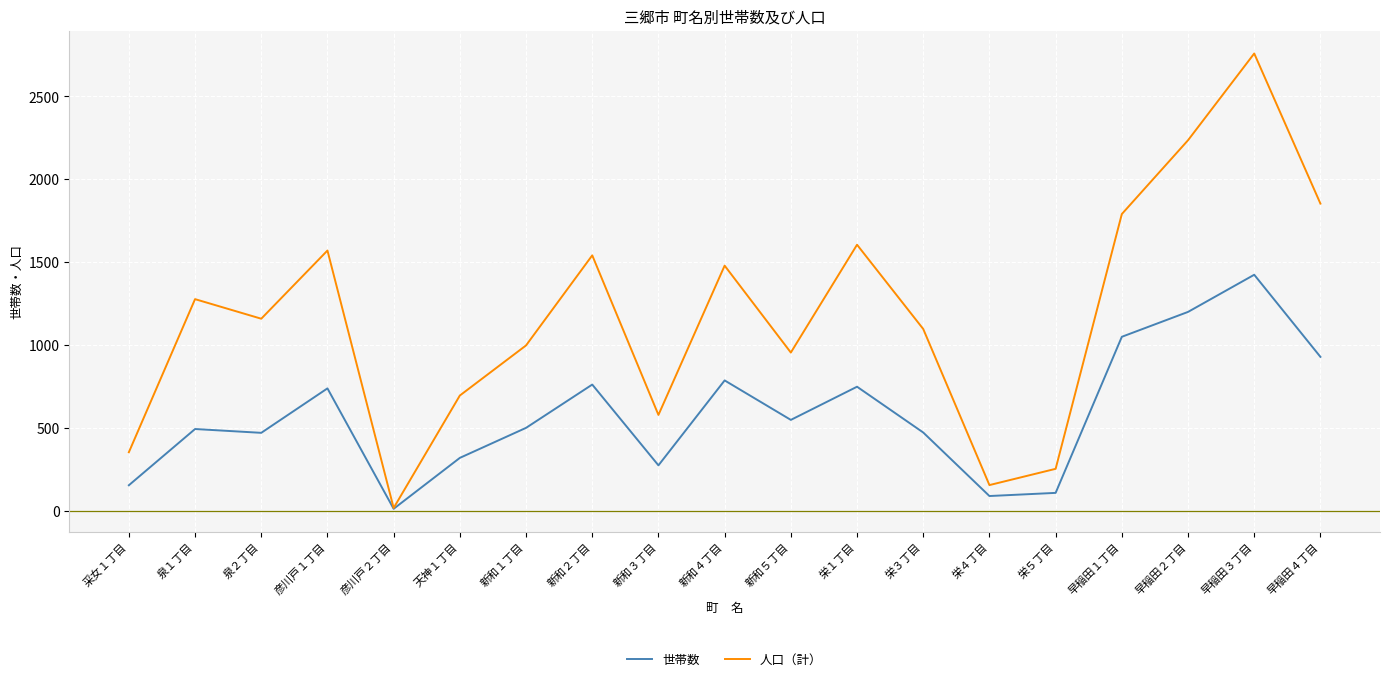

What is the smallest value displayed?

14